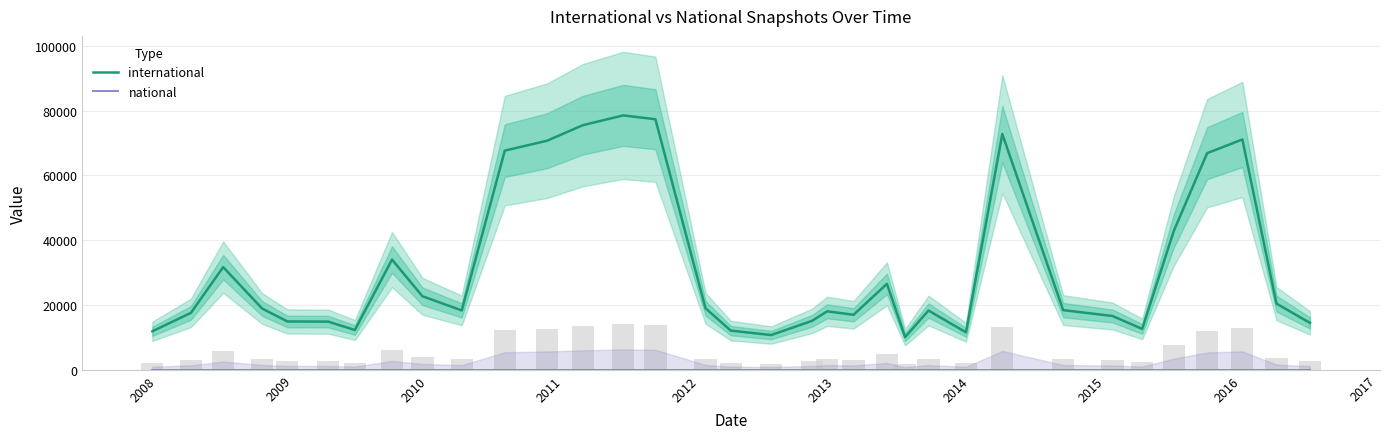

What is the average value of the international series?

31220